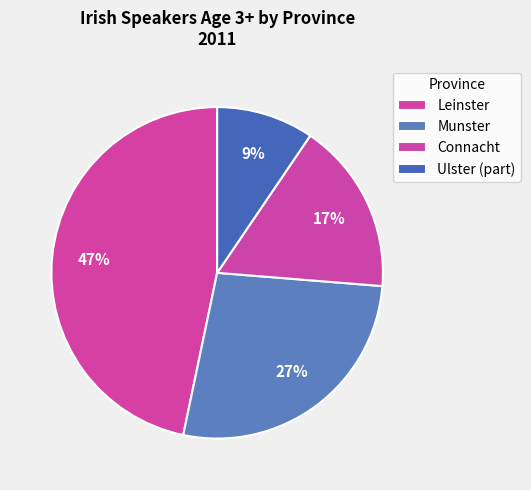

Which has a higher value, Connacht or Ulster (part)?

Connacht